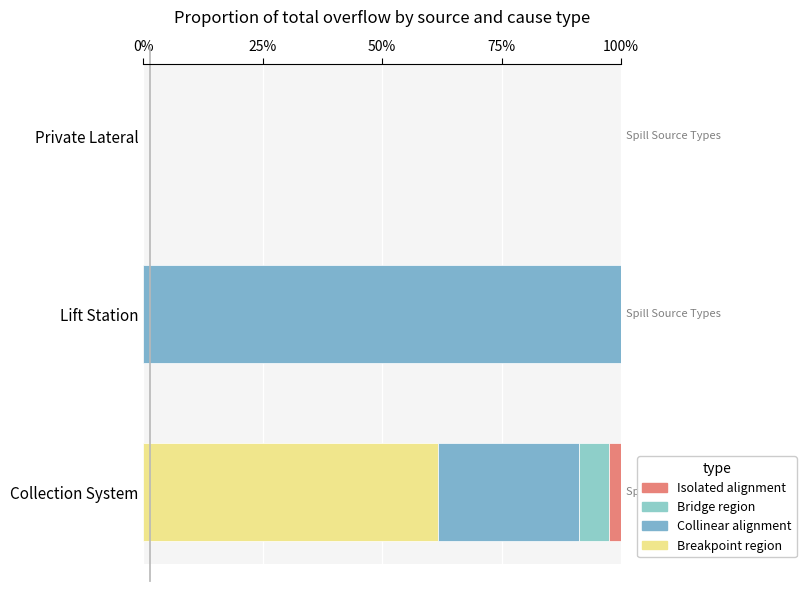

Count the number of data series in this chart.

4